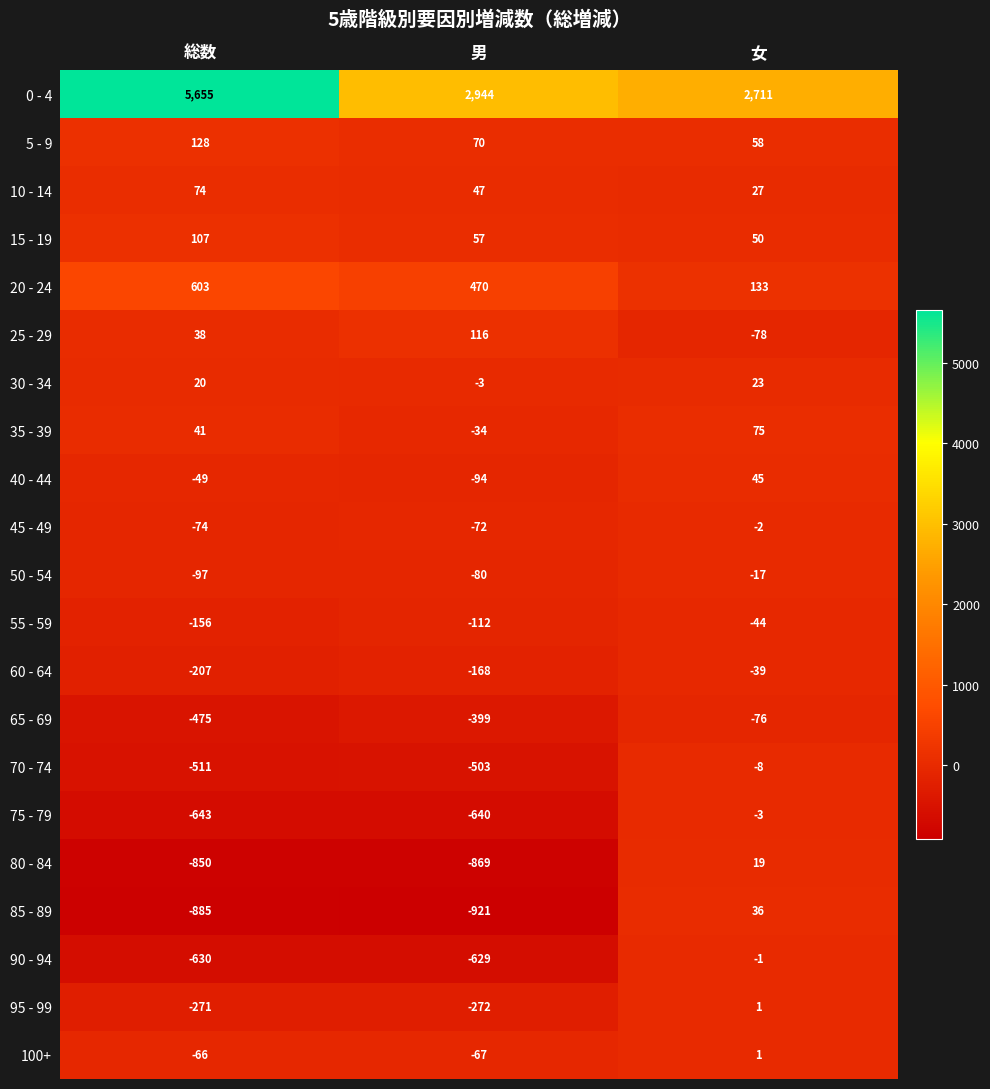

At 男, list the series in order from smallest to largest.

85 - 89, 80 - 84, 75 - 79, 90 - 94, 70 - 74, 65 - 69, 95 - 99, 60 - 64, 55 - 59, 40 - 44, 50 - 54, 45 - 49, 100+, 35 - 39, 30 - 34, 10 - 14, 15 - 19, 5 - 9, 25 - 29, 20 - 24, 0 - 4